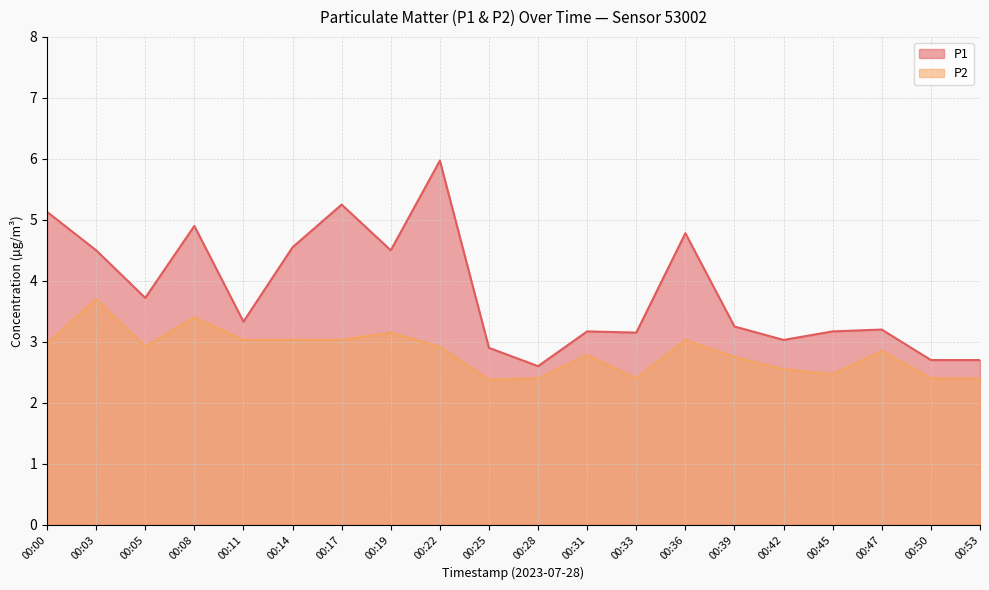

Which series has the largest range (max minus min)?

P1